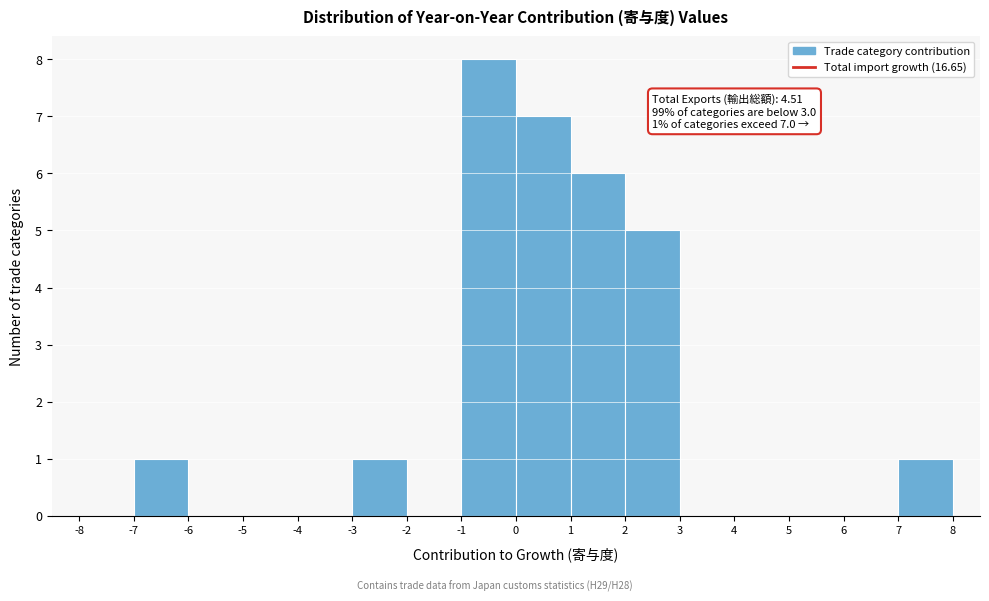

Which range on the x-axis has the tallest bar?

-1 to 0